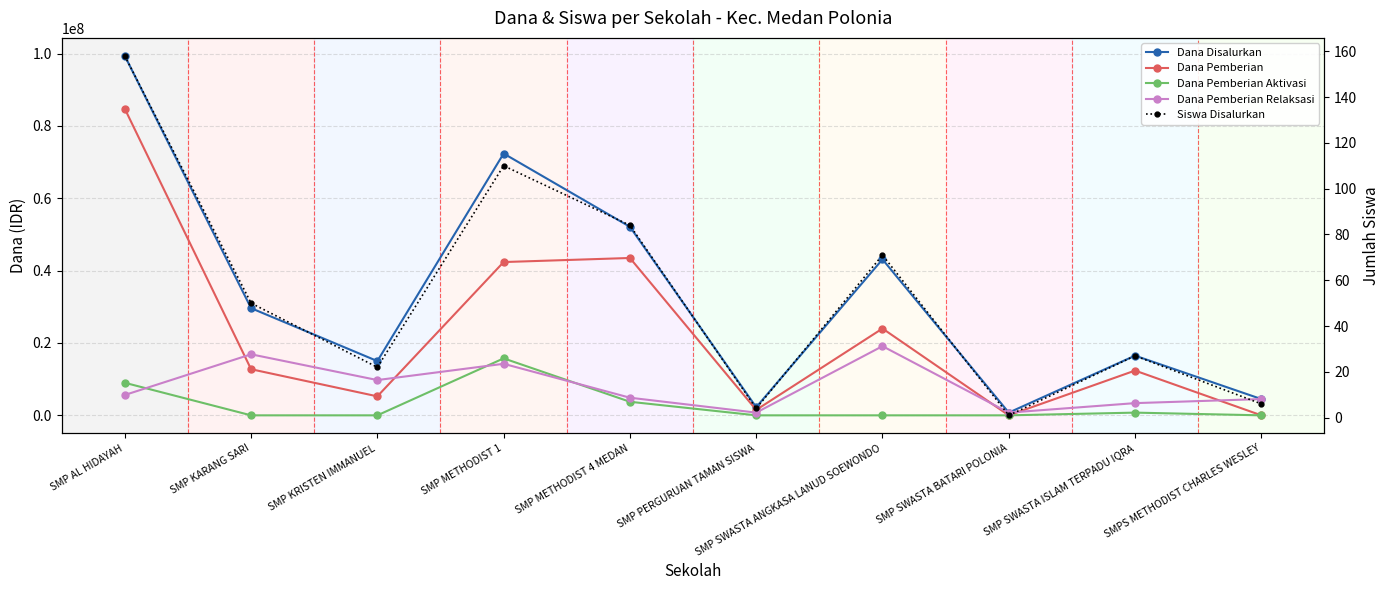

In Dana Pemberian Aktivasi, how many points are higher than both neighbors (excluding endpoints)?

2